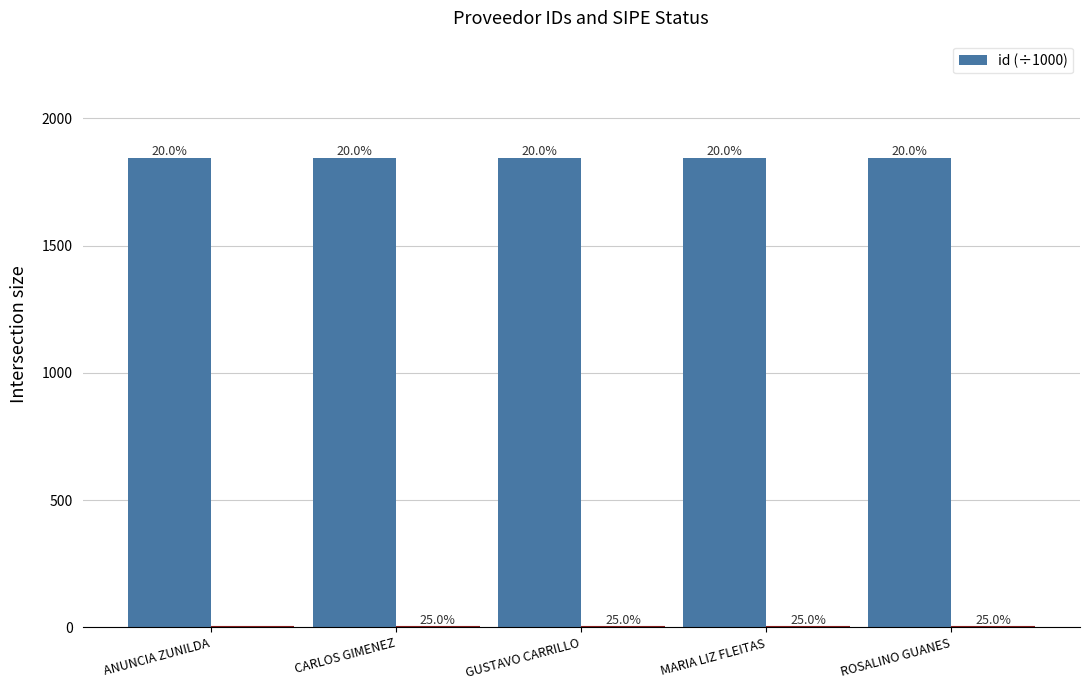

Rank the categories by value from lowest to highest.

CARLOS GIMENEZ, MARIA LIZ FLEITAS, ROSALINO GUANES, GUSTAVO CARRILLO, ANUNCIA ZUNILDA